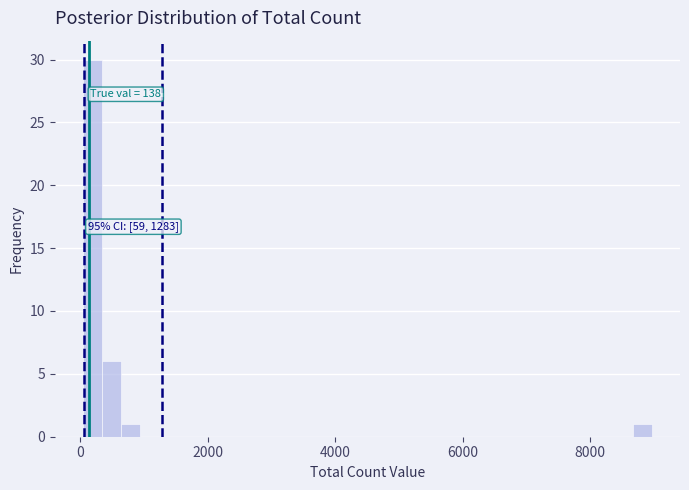

Read against the x-axis, roughly where is the centre of the tallest bar?

200